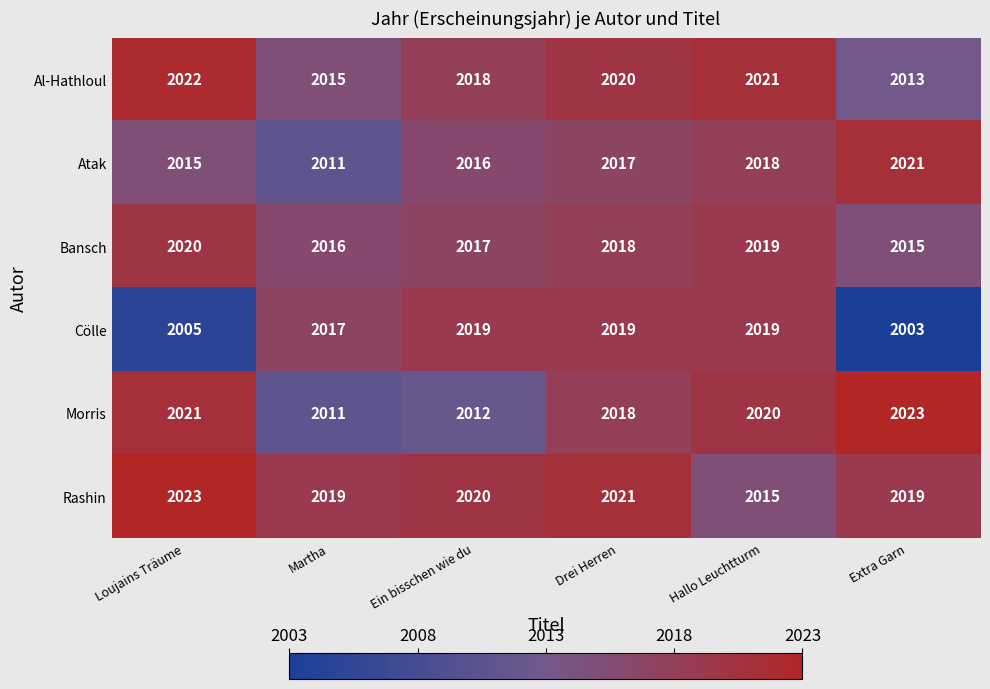

What is the highest value of the Cölle series?

2019